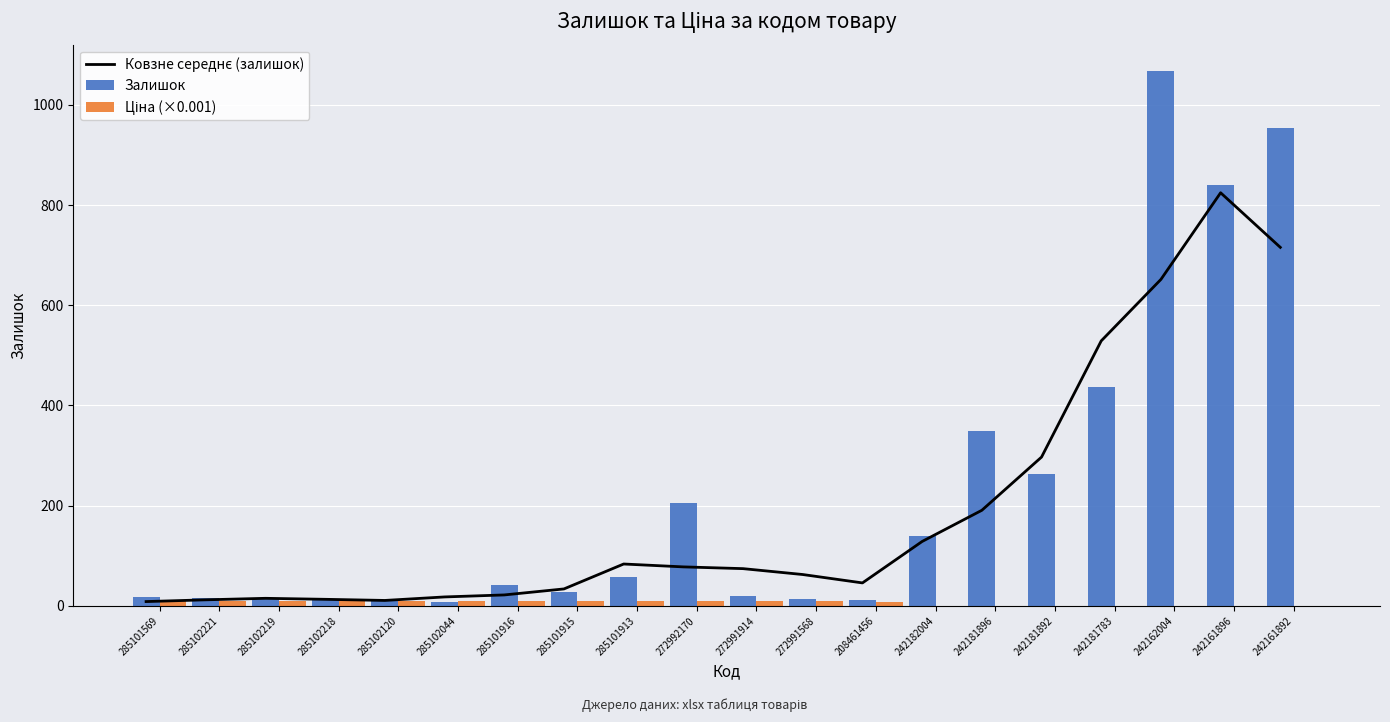

At which label is Ціна (×0.001) closest to 4?

208461456